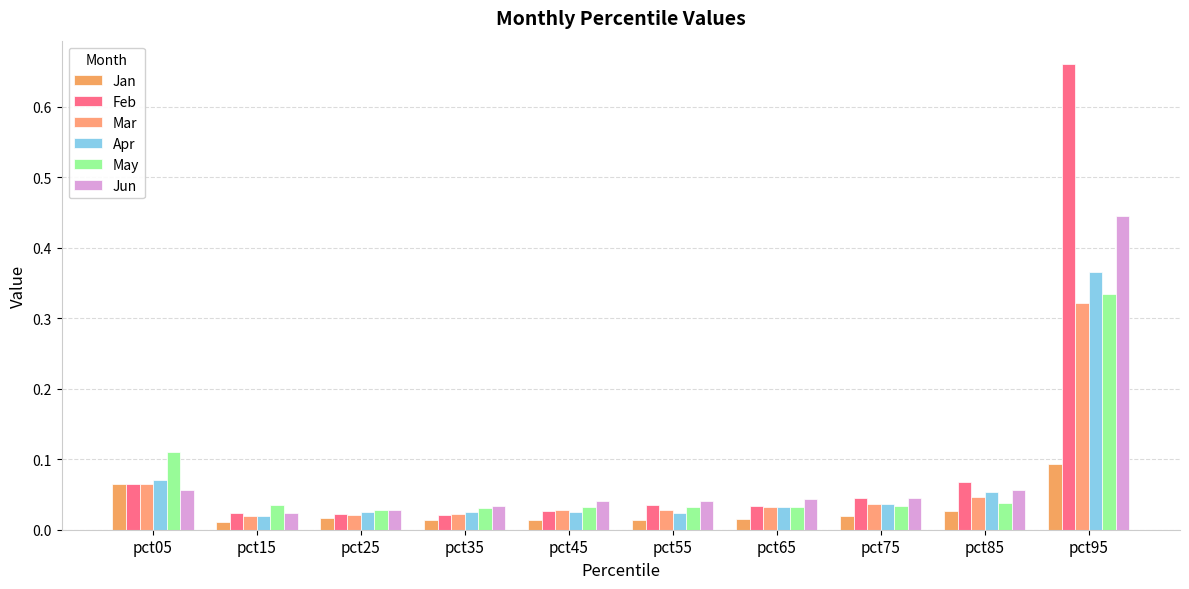

Is it true that Mar equals 0.0 at pct55?

False